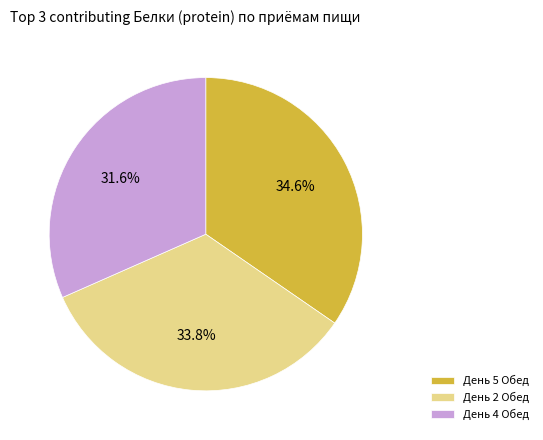

Which has a higher value, День 5 Обед or День 4 Обед?

День 5 Обед